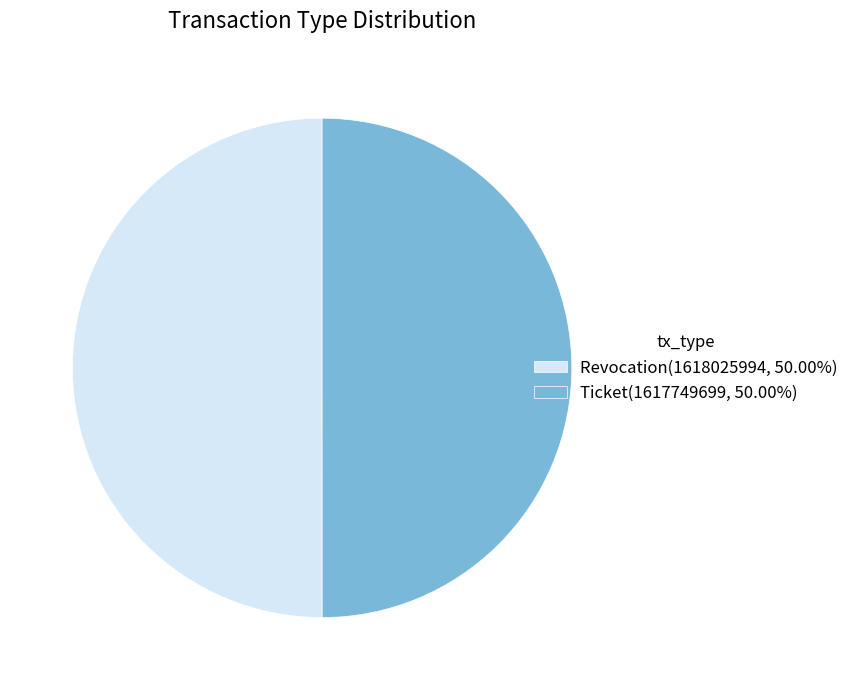

What is the ratio of the value at Revocation(1618025994, 50.00%) to the value at Ticket(1617749699, 50.00%)?

1.0